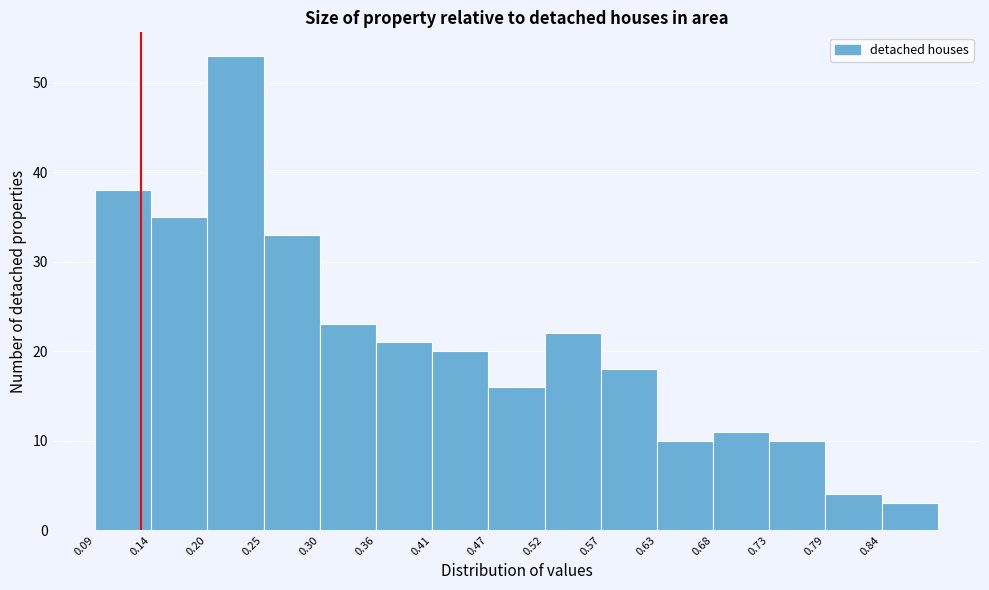

Reading left to right, list every bar in this chart as the range it spans on the x-axis followed by its height. Neither the bar edges nor the heights are printed on the chart, so give them approximately, as read against the axes.

0.09 to 0.14: 38
0.14 to 0.20: 35
0.20 to 0.25: 53
0.25 to 0.30: 33
0.30 to 0.36: 23
0.36 to 0.41: 21
0.41 to 0.47: 20
0.47 to 0.52: 16
0.52 to 0.57: 22
0.57 to 0.63: 18
0.63 to 0.68: 10
0.68 to 0.73: 11
0.73 to 0.79: 10
0.79 to 0.84: 4
0.84 to 0.89: 3